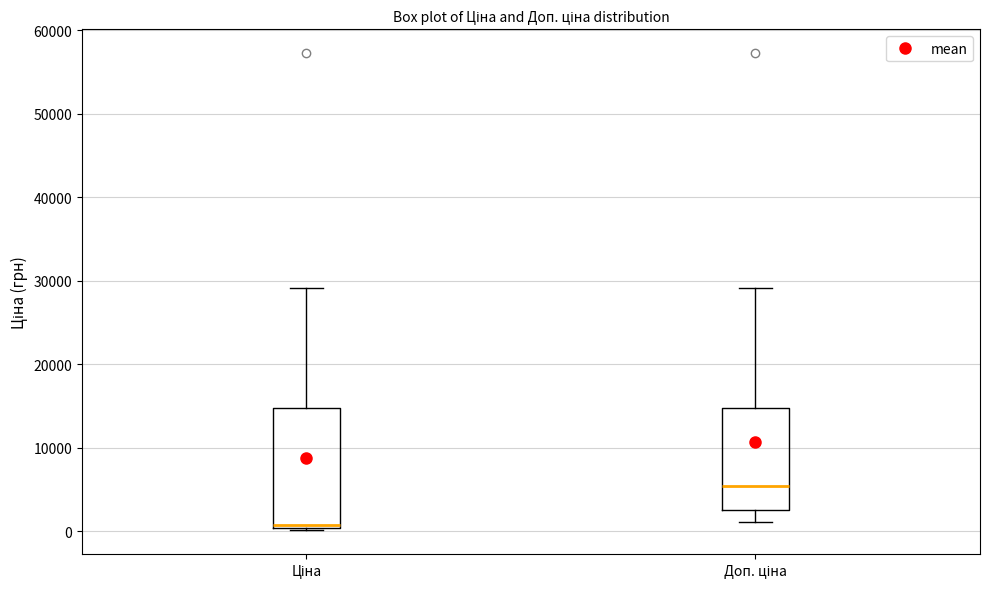

Where is the lower edge of the box for Доп. ціна on the y-axis? The values are not printed on the chart, so give them approximately, as read against the axis.

3000